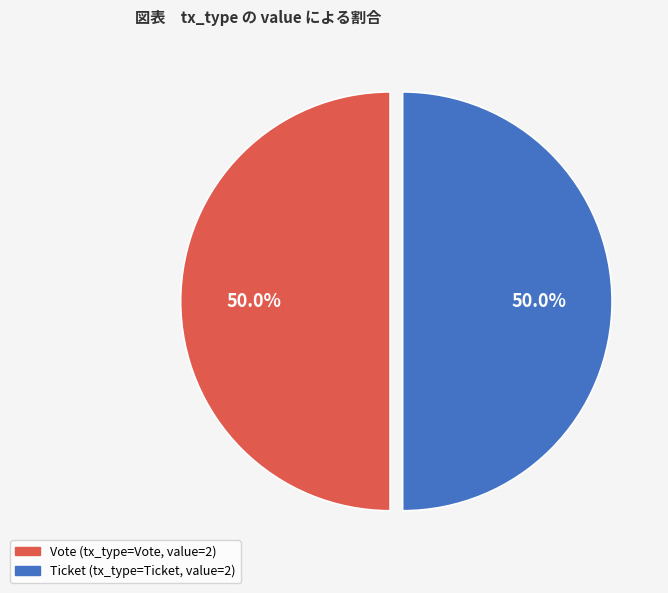

How many slices are in this pie chart?

2